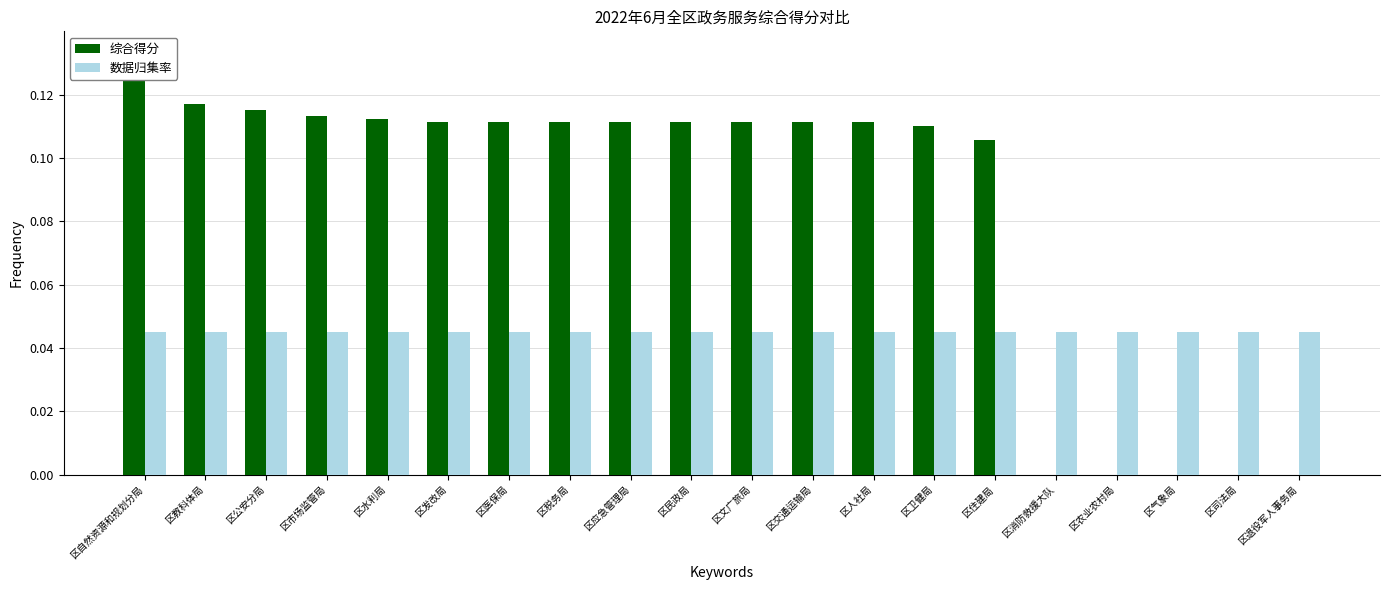

Which series has the largest total across all categories?

综合得分